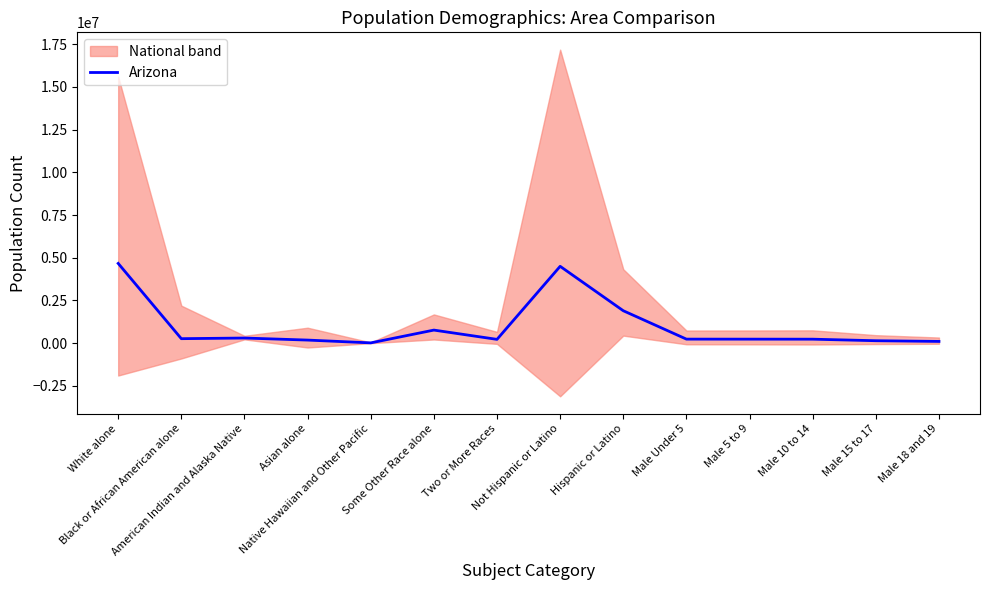

Where is the first local maximum?

American Indian and Alaska Native